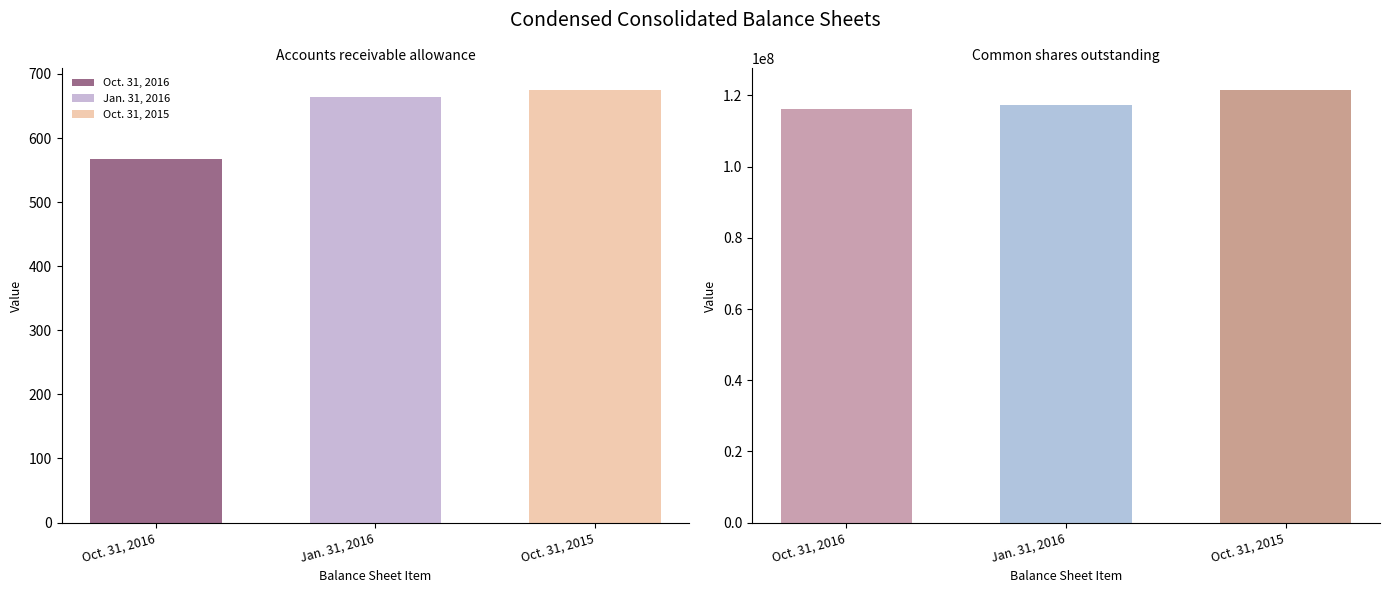

How many bars are there in each group?

3